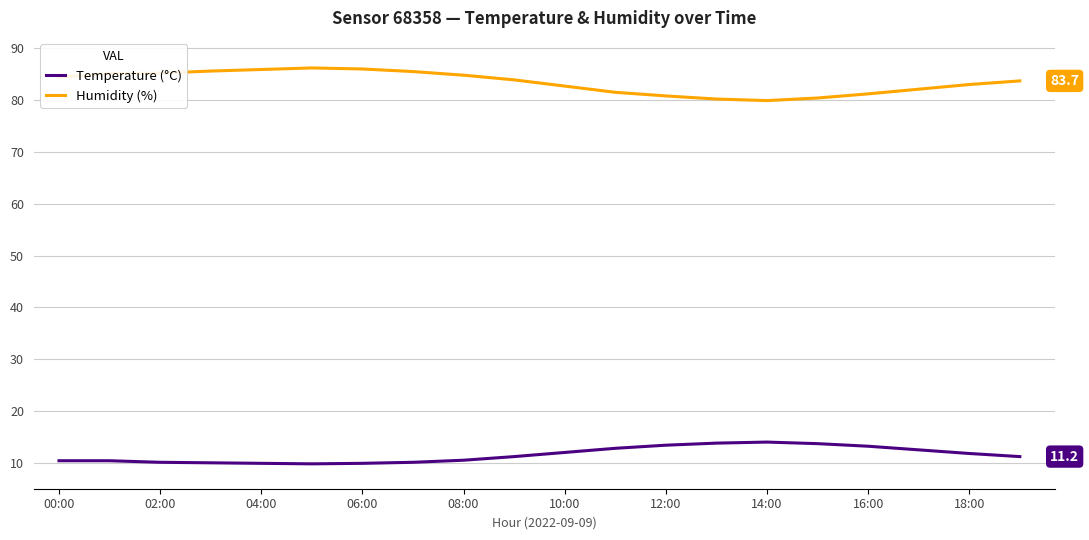

List the series in order of their peak value, highest first.

Humidity (%), Temperature (°C)